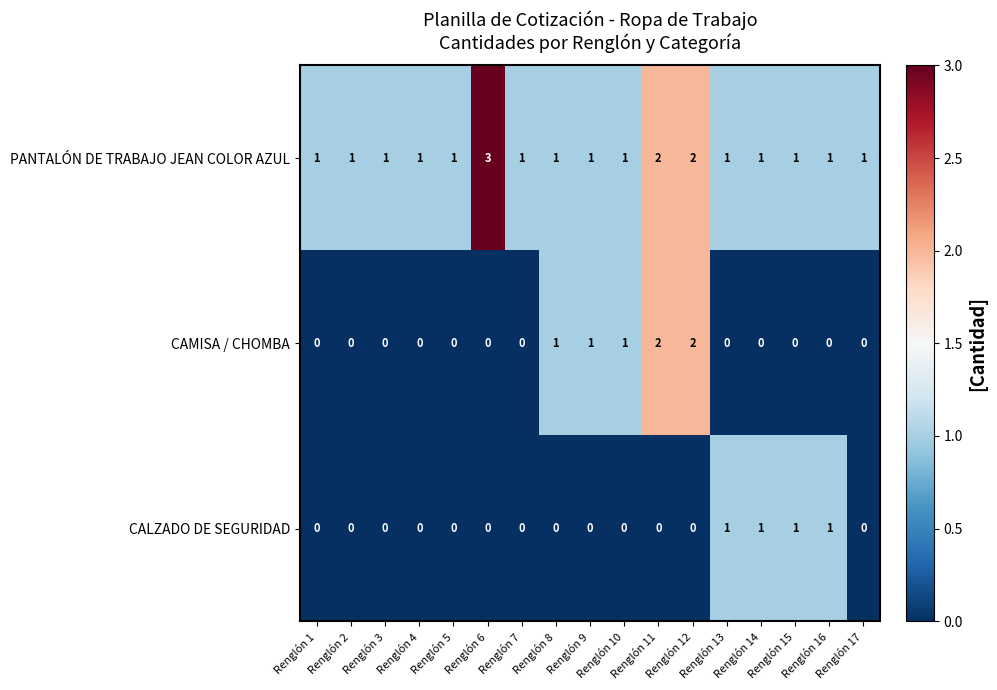

What is the sum of all PANTALÓN DE TRABAJO JEAN COLOR AZUL values?

21